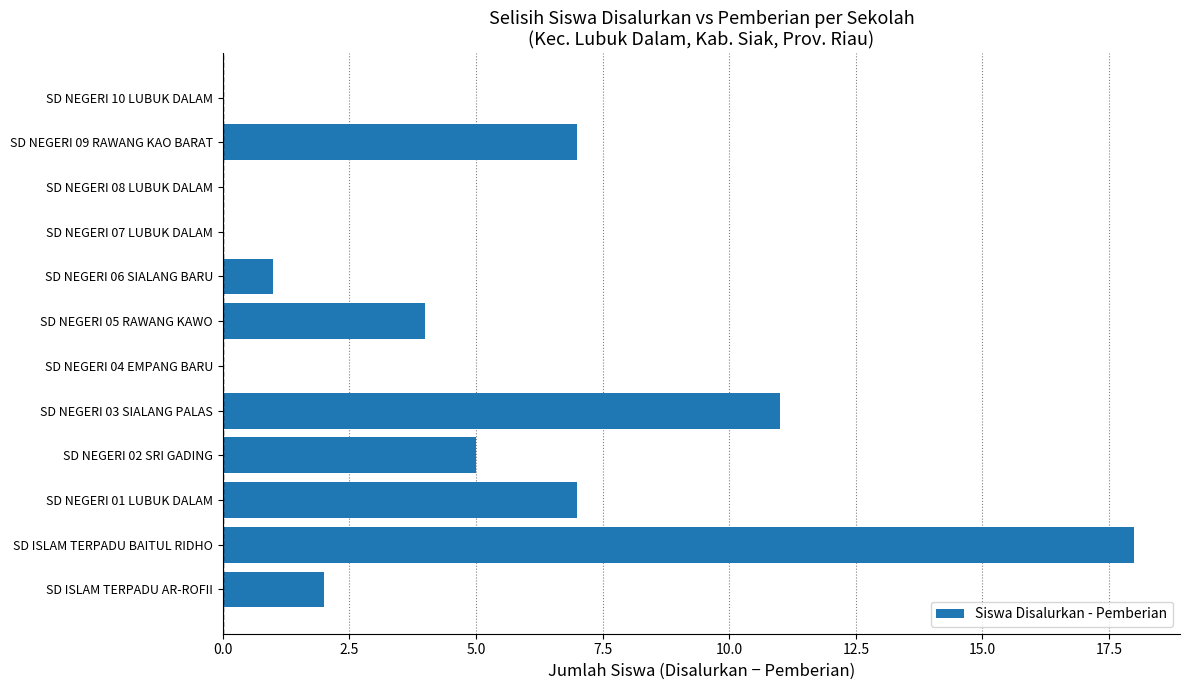

True or false: the data shows 5 at SD NEGERI 02 SRI GADING.

True